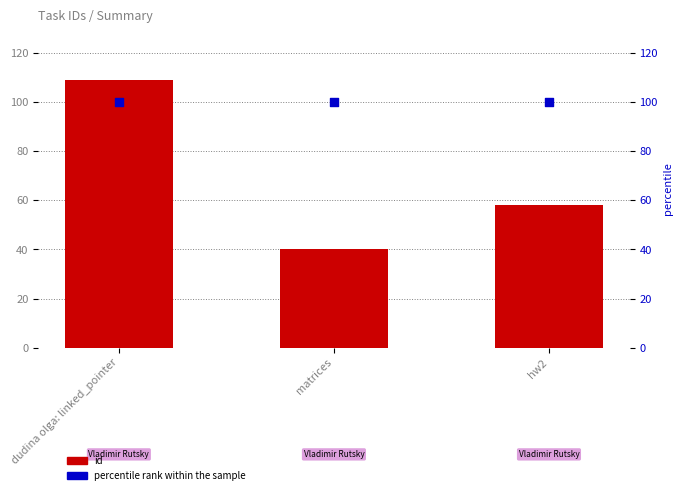

At which category is the sum across all series the highest?

dudina olga: linked_pointer